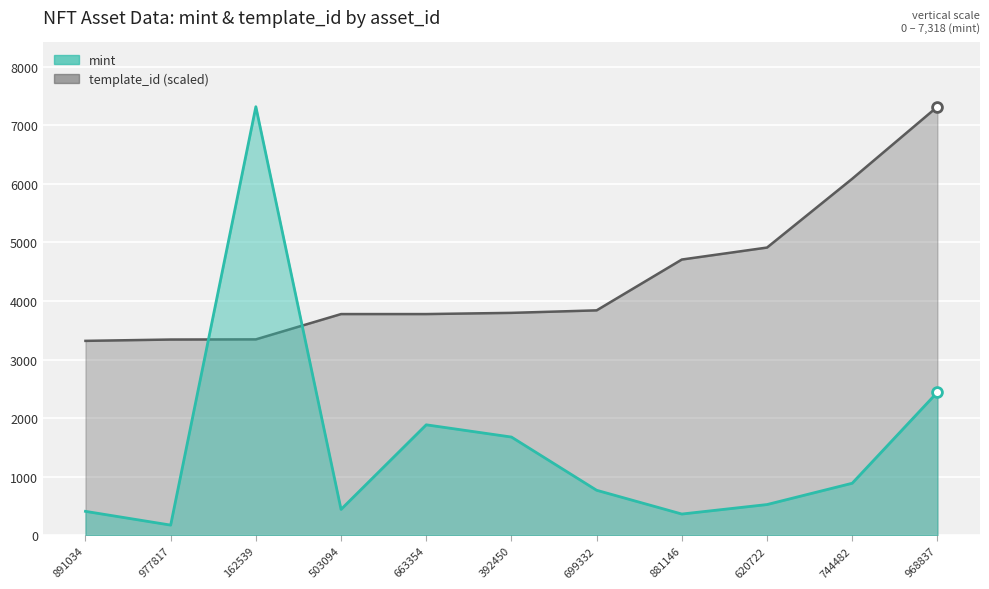

Which series contains the highest Y value?

mint